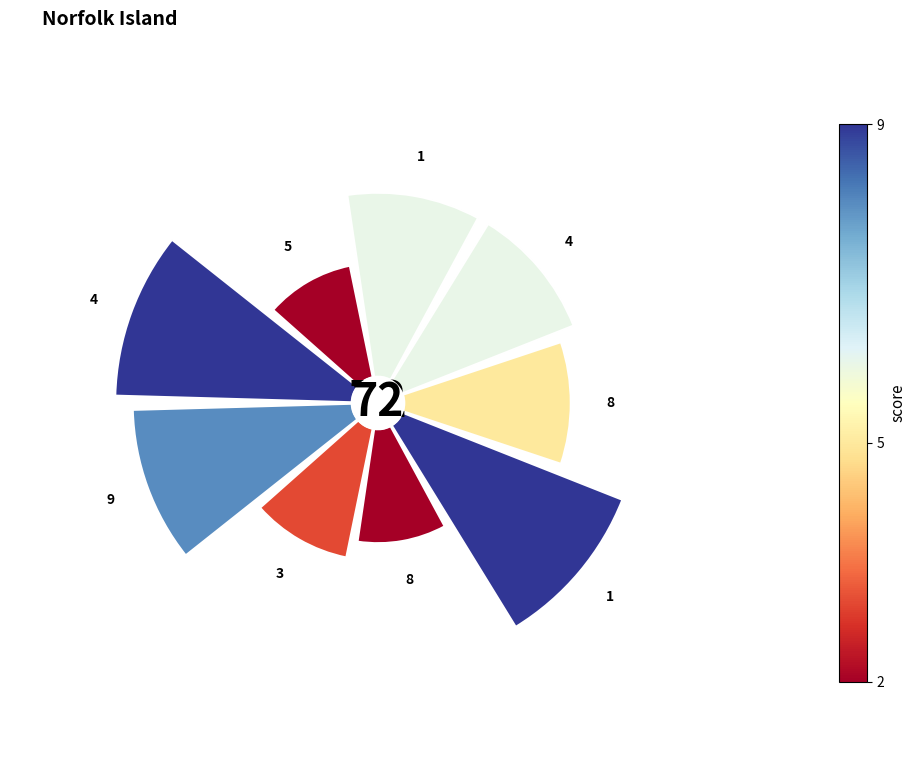

True or false: 3 accounts for 16% of the total.

False